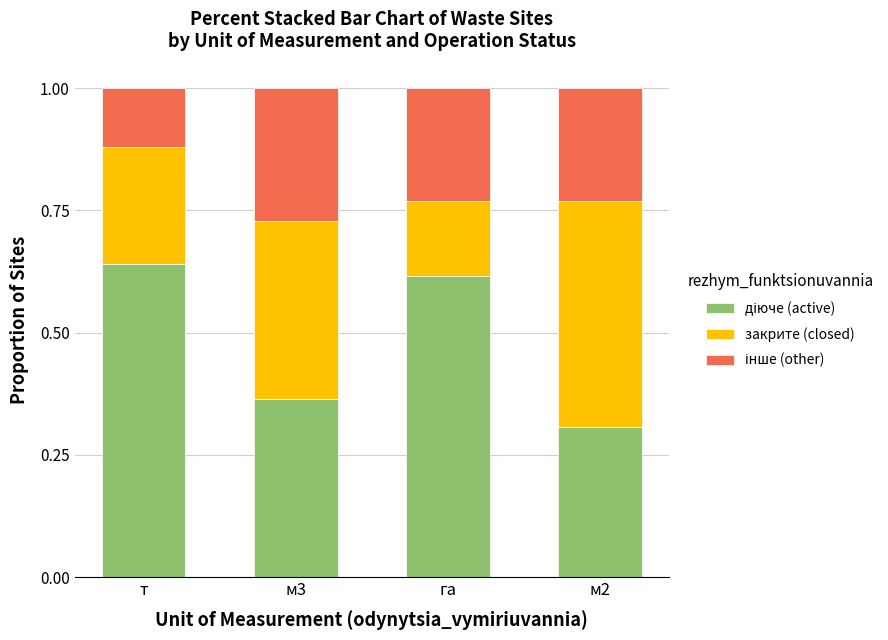

What is the total value across all series at м2?

1.0